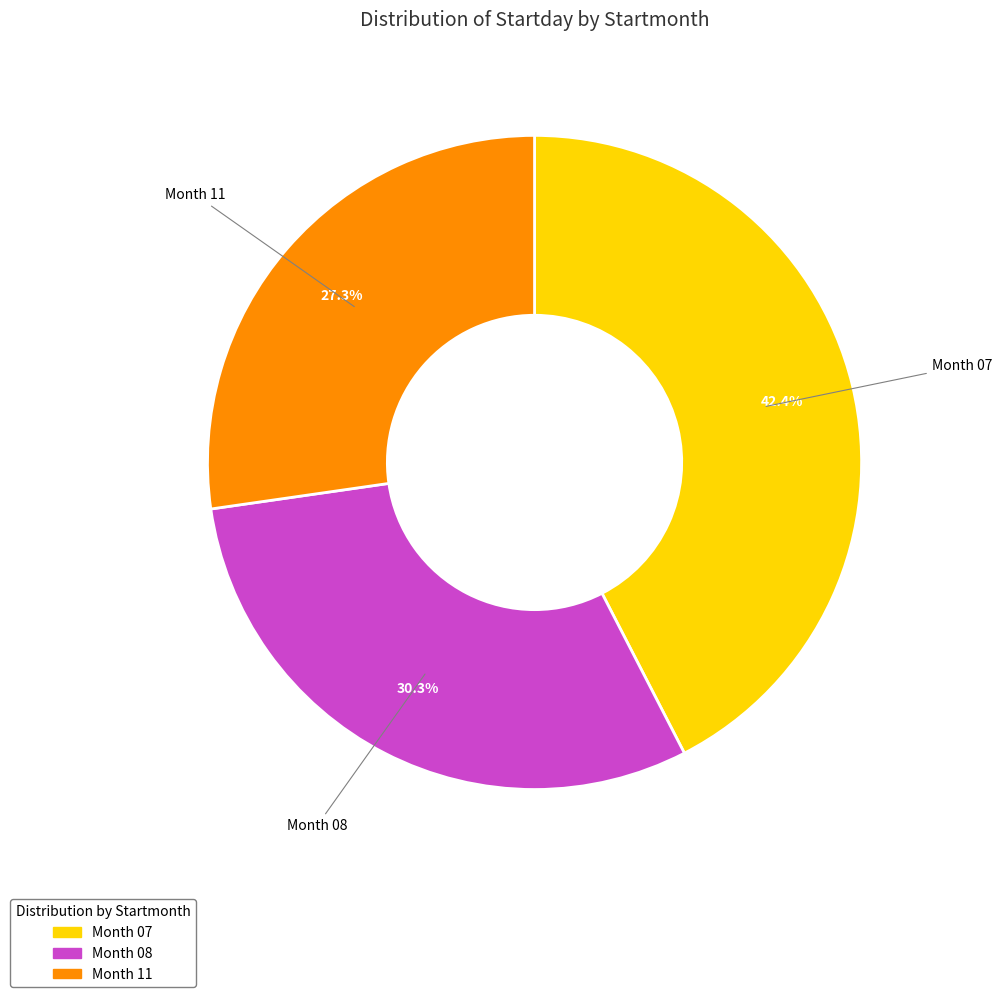

Is there a majority slice in this chart?

No